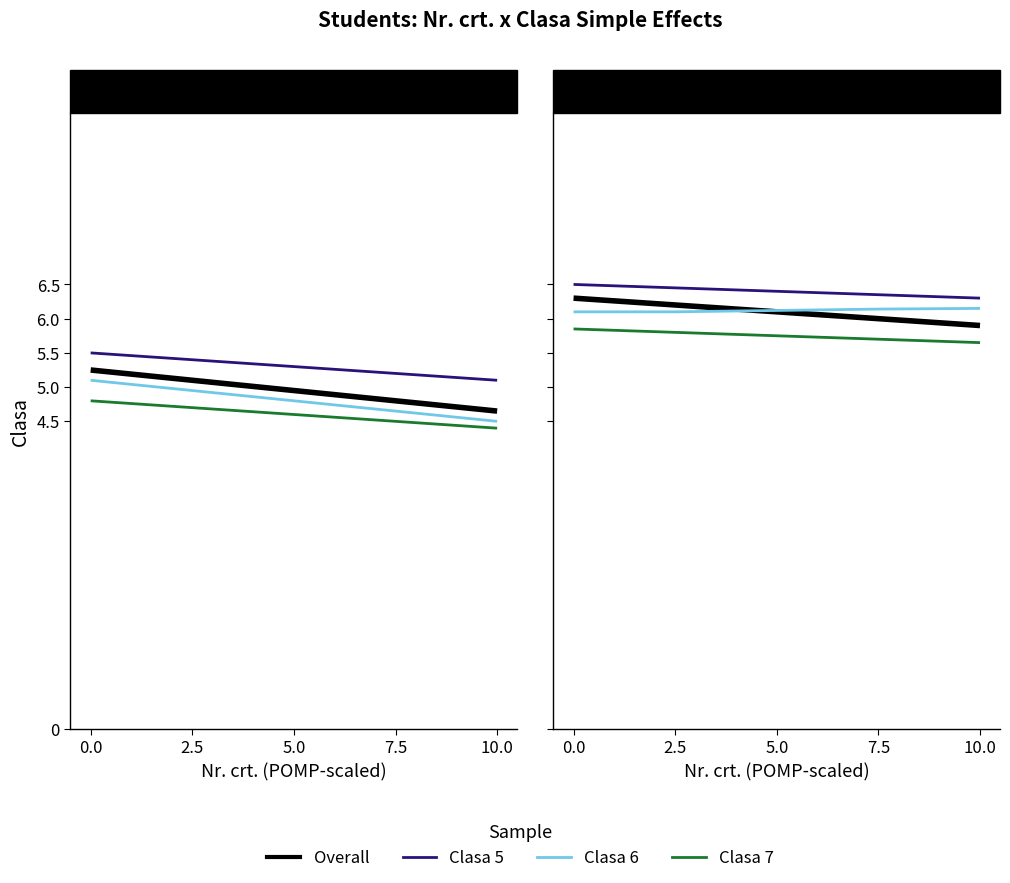

What is the maximum value for Clasa 7?

5.8